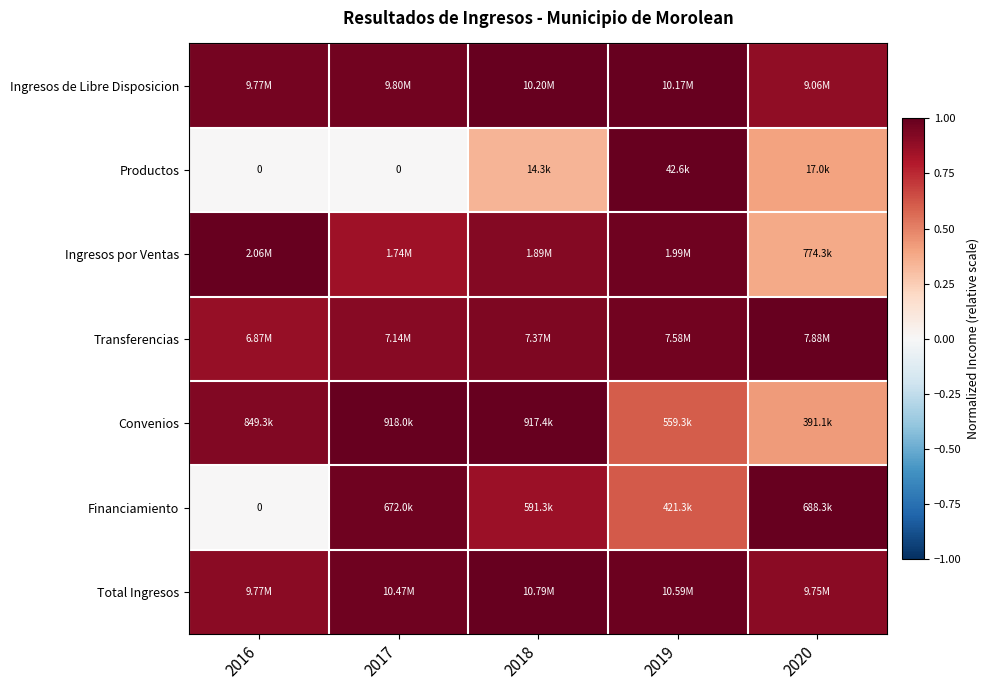

At how many categories does at least one series exceed 0?

5